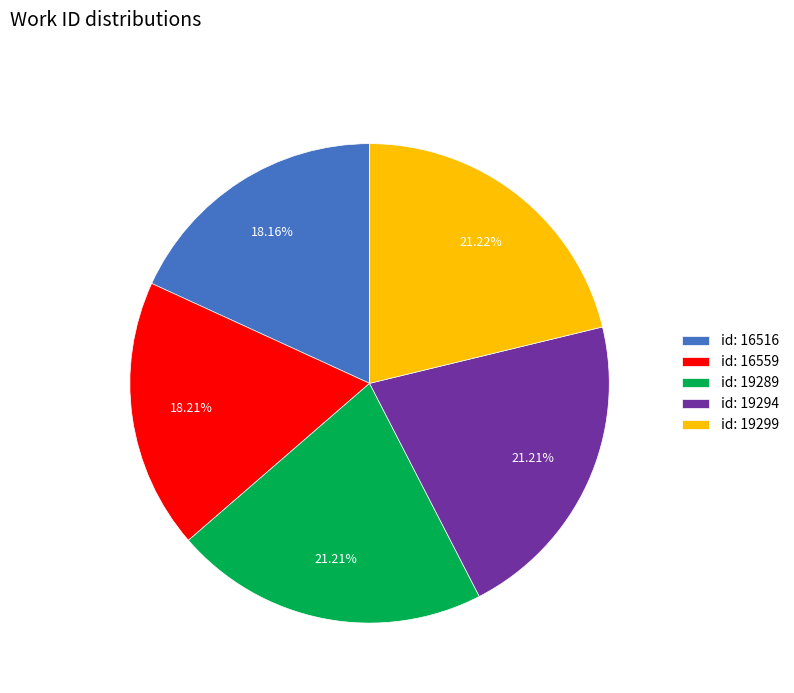

Does id: 19299 account for over 50% of the chart?

No